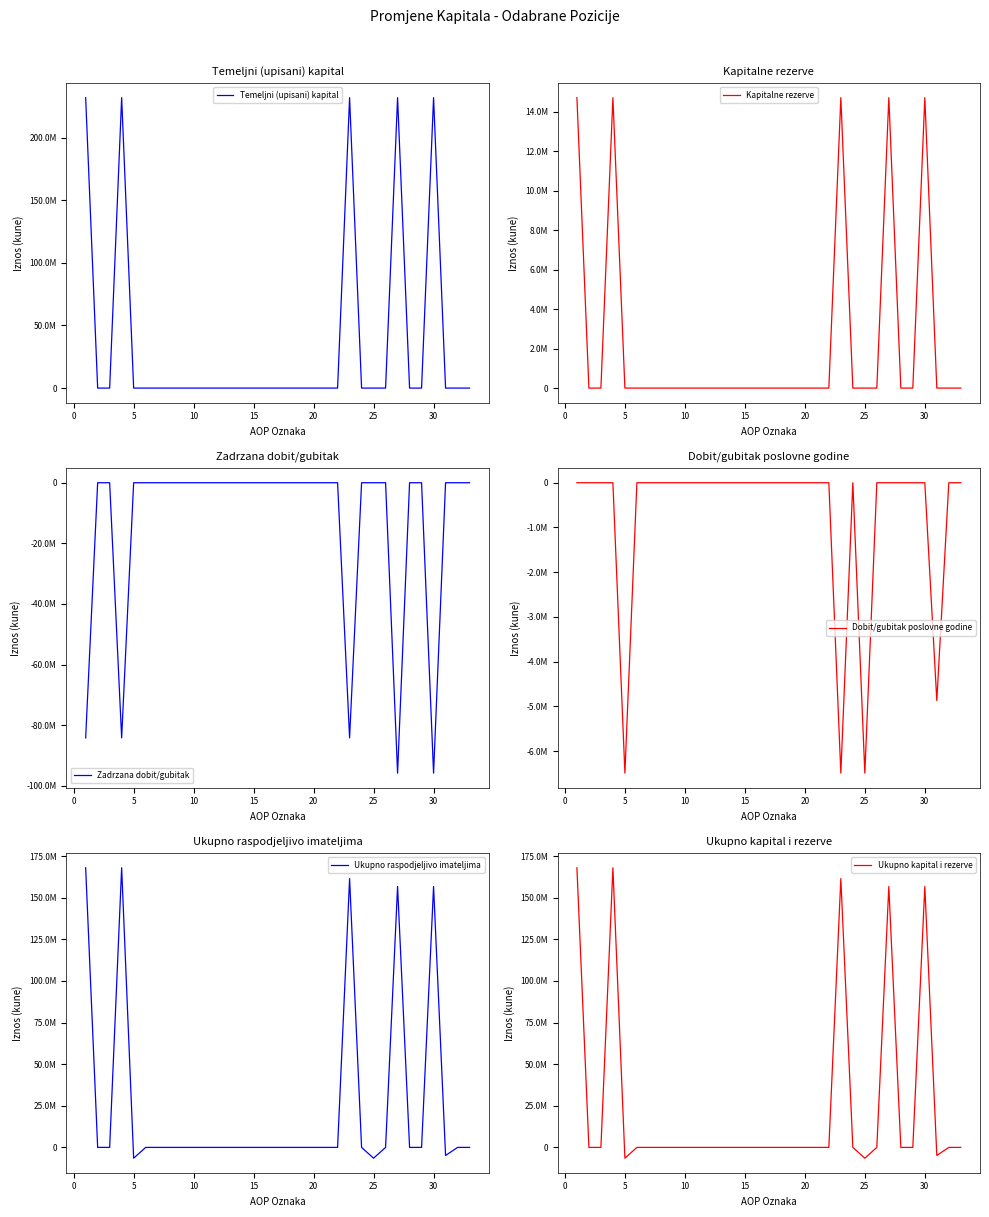

How many interior local valleys does the Zadrzana dobit/gubitak series have?

4